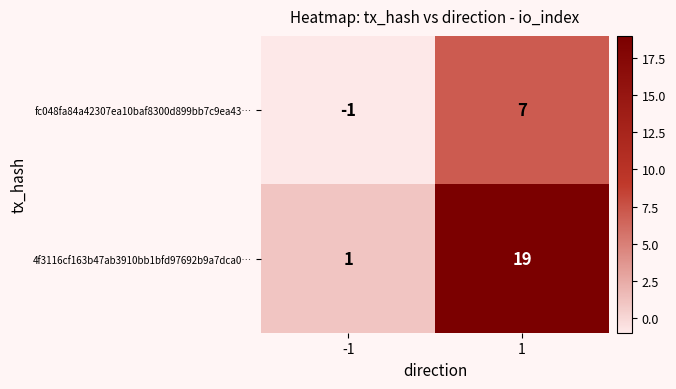

How many data points does each series have?

2